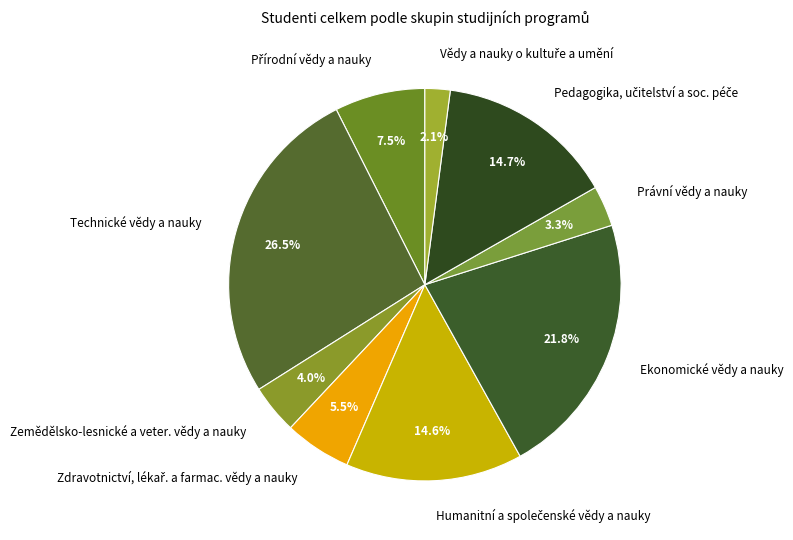

Count the number of slices in the pie.

9